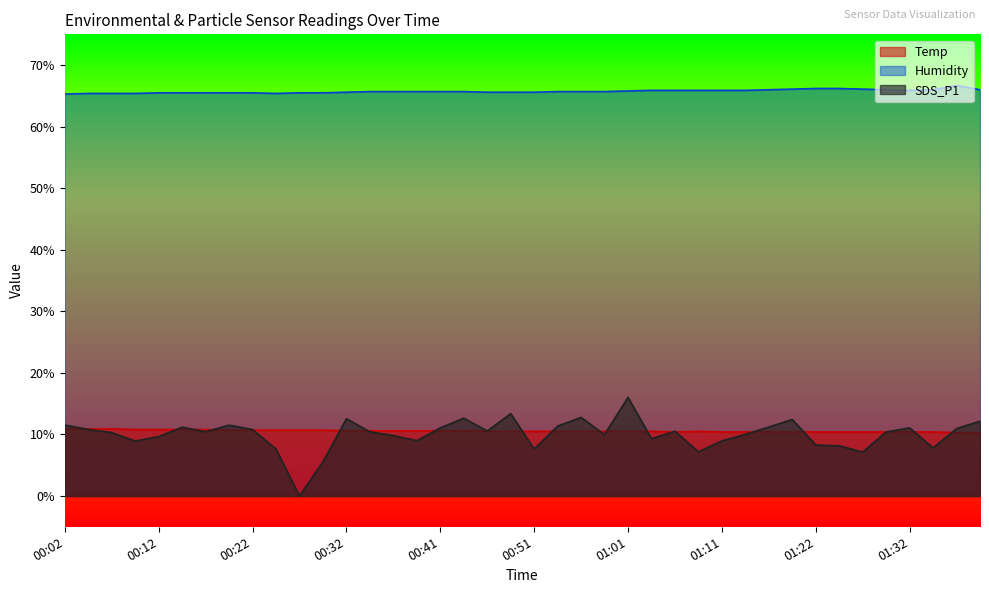

What is the value of the Humidity point at the 7th from the left?

65.5